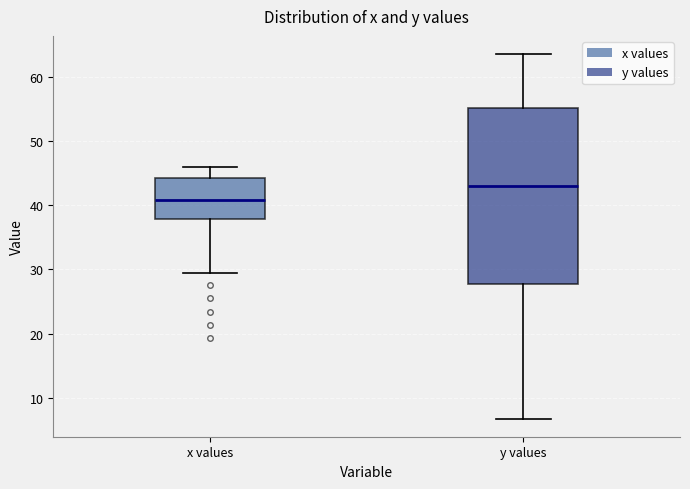

Reading left to right, transcribe this box plot: for each box, give where its median line is, the range the box spans, and where its two whiskers end, as read against the y-axis. The values are not printed on the chart, so give them approximately, as read against the axis.

x values: median 41, box 38 to 44, whiskers 30 to 46
y values: median 43, box 28 to 55, whiskers 7 to 63